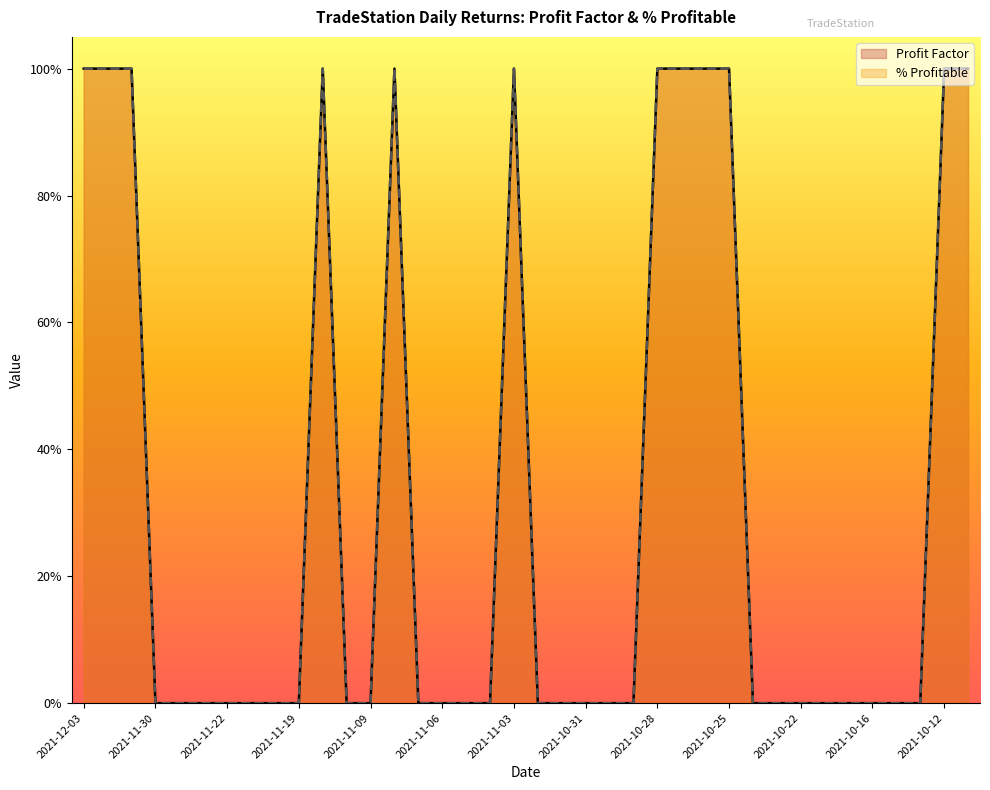

Reading left to right, what are all the values shown in this chart?

Profit Factor: 100	100	100	0	0	0	0	0	0	0	100	0	0	100	0	0	0	0	100	0	0	0	0	0	100	100	100	100	0	0	0	0	0	0	0	0	100	100
% Profitable: 100	100	100	0	0	0	0	0	0	0	100	0	0	100	0	0	0	0	100	0	0	0	0	0	100	100	100	100	0	0	0	0	0	0	0	0	100	100